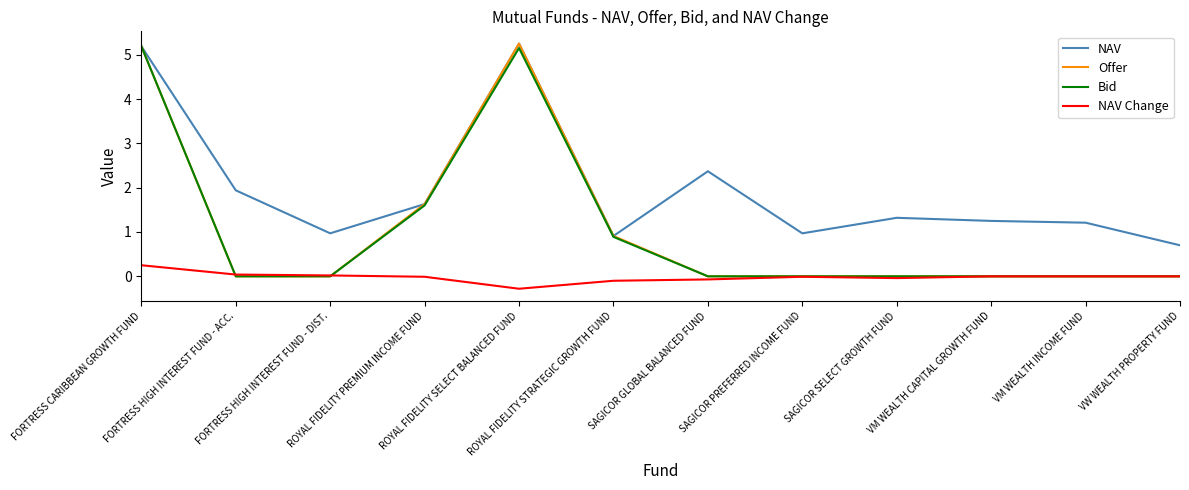

Which series changed the most between SAGICOR SELECT GROWTH FUND and VW WEALTH PROPERTY FUND?

NAV